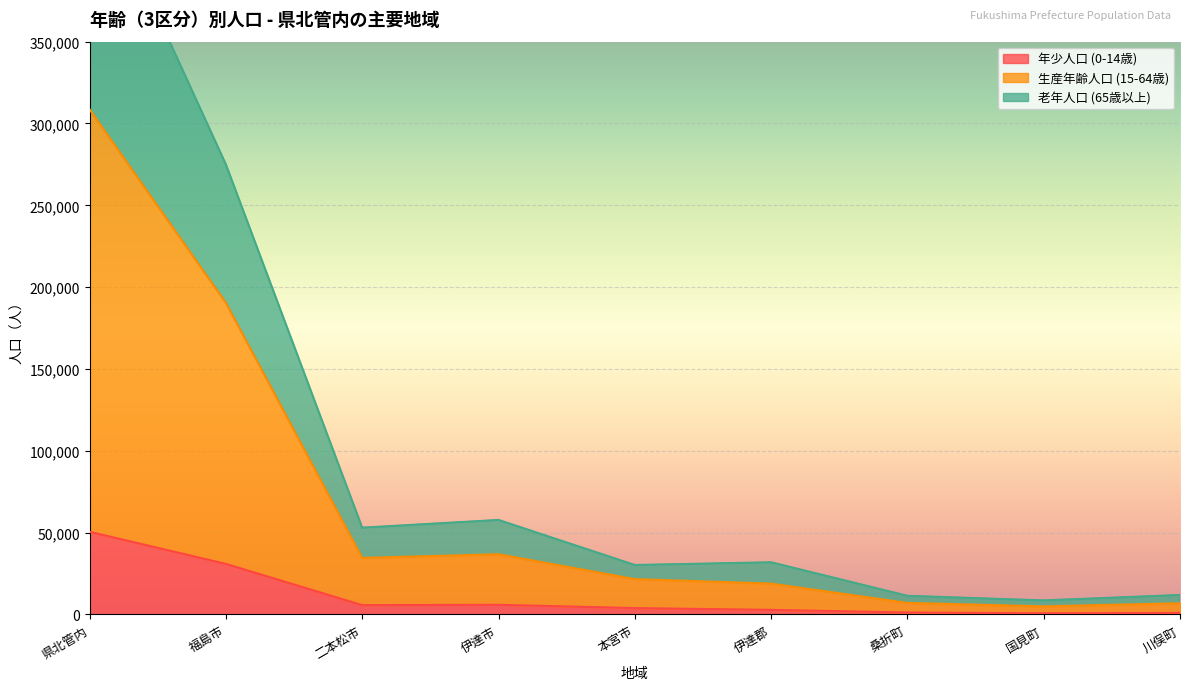

Which category has the lowest value in the 老年人口 (65歳以上) series?

国見町